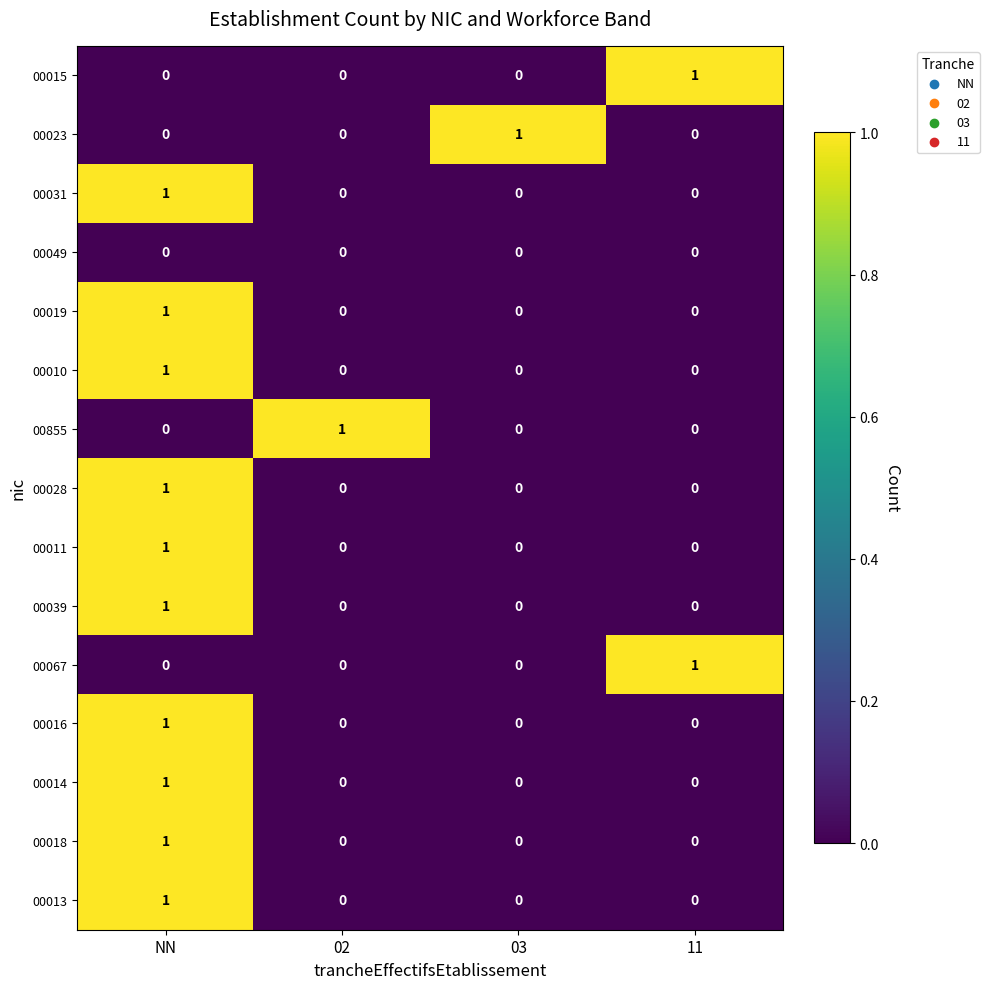

Which category has the highest value in the 00019 series?

NN